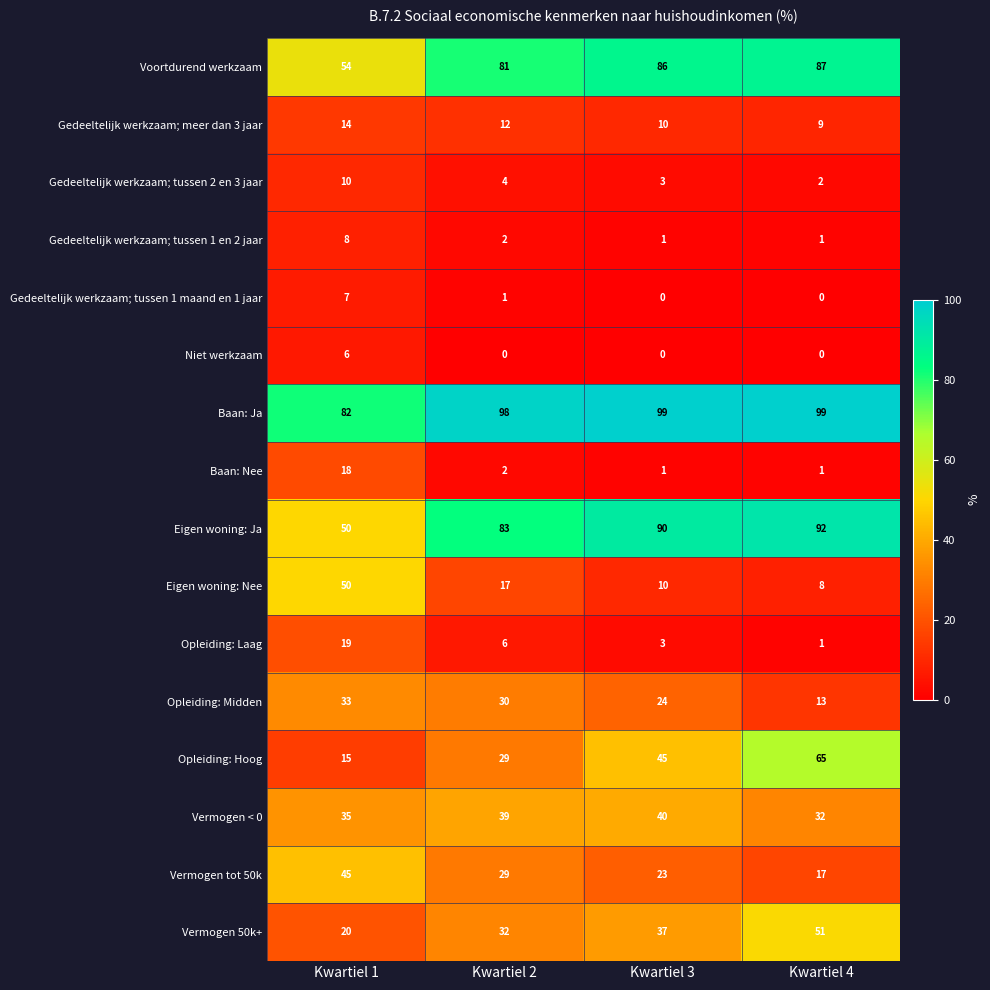

At which label does Gedeeltelijk werkzaam; tussen 1 maand en 1 jaar first exceed 1?

Kwartiel 1